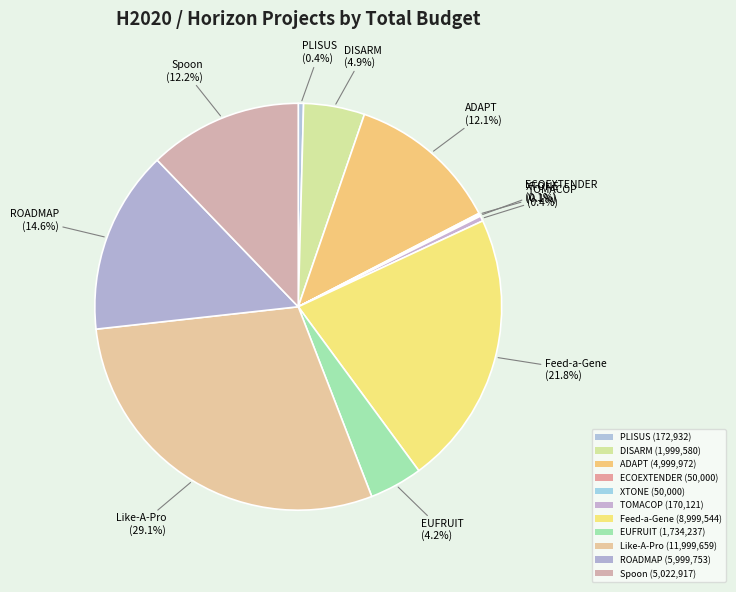

To the nearest percent, what is the combined percentage of DISARM and EUFRUIT?

9%